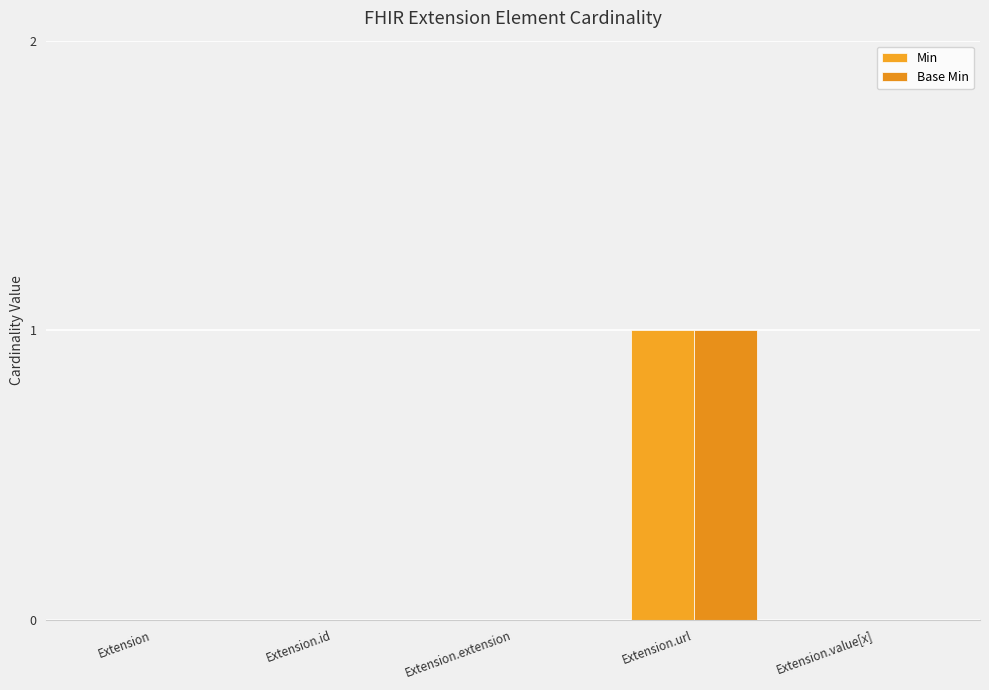

Between Extension.extension and Extension.value[x], which is larger?

Extension.extension